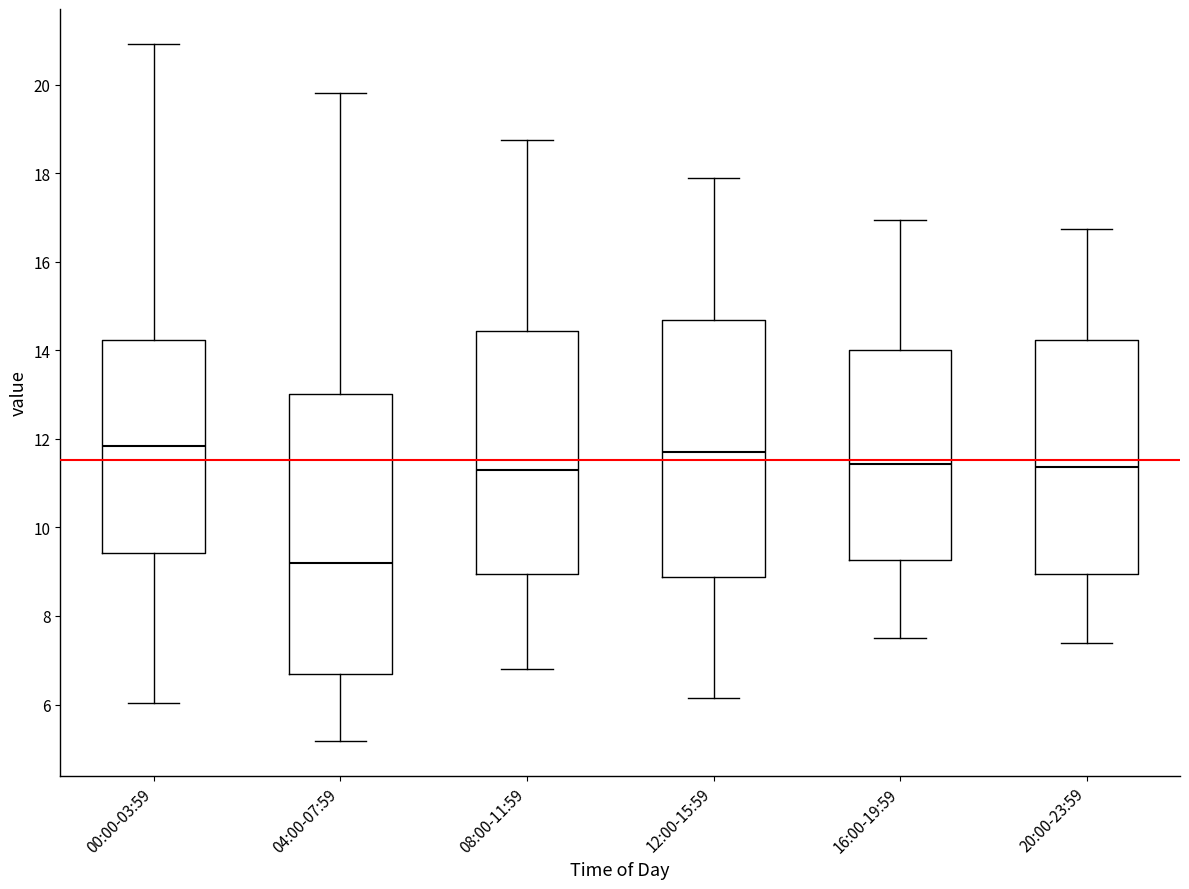

Where is the upper edge of the box for 08:00-11:59 on the y-axis? The values are not printed on the chart, so give them approximately, as read against the axis.

14.4